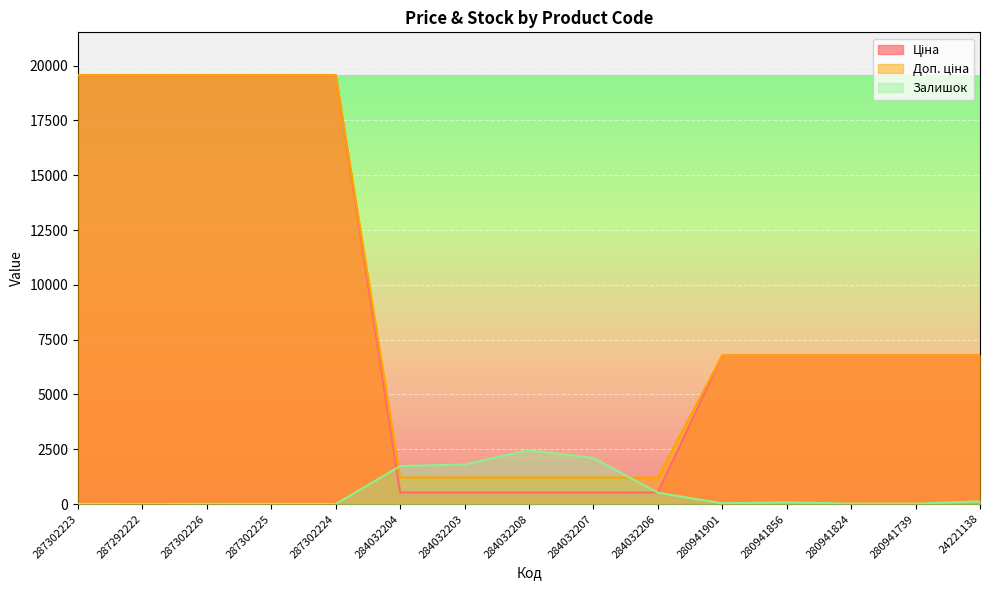

Which series ends up on top after the final intersection of Доп. ціна and Залишок?

Доп. ціна